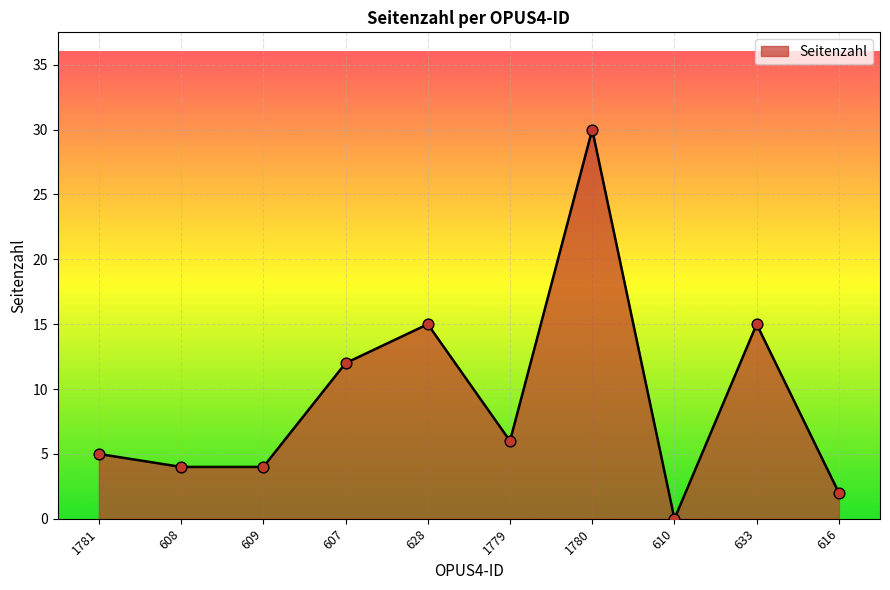

Approximately how many times larger is the value at 607 compared to 1779?

2.0